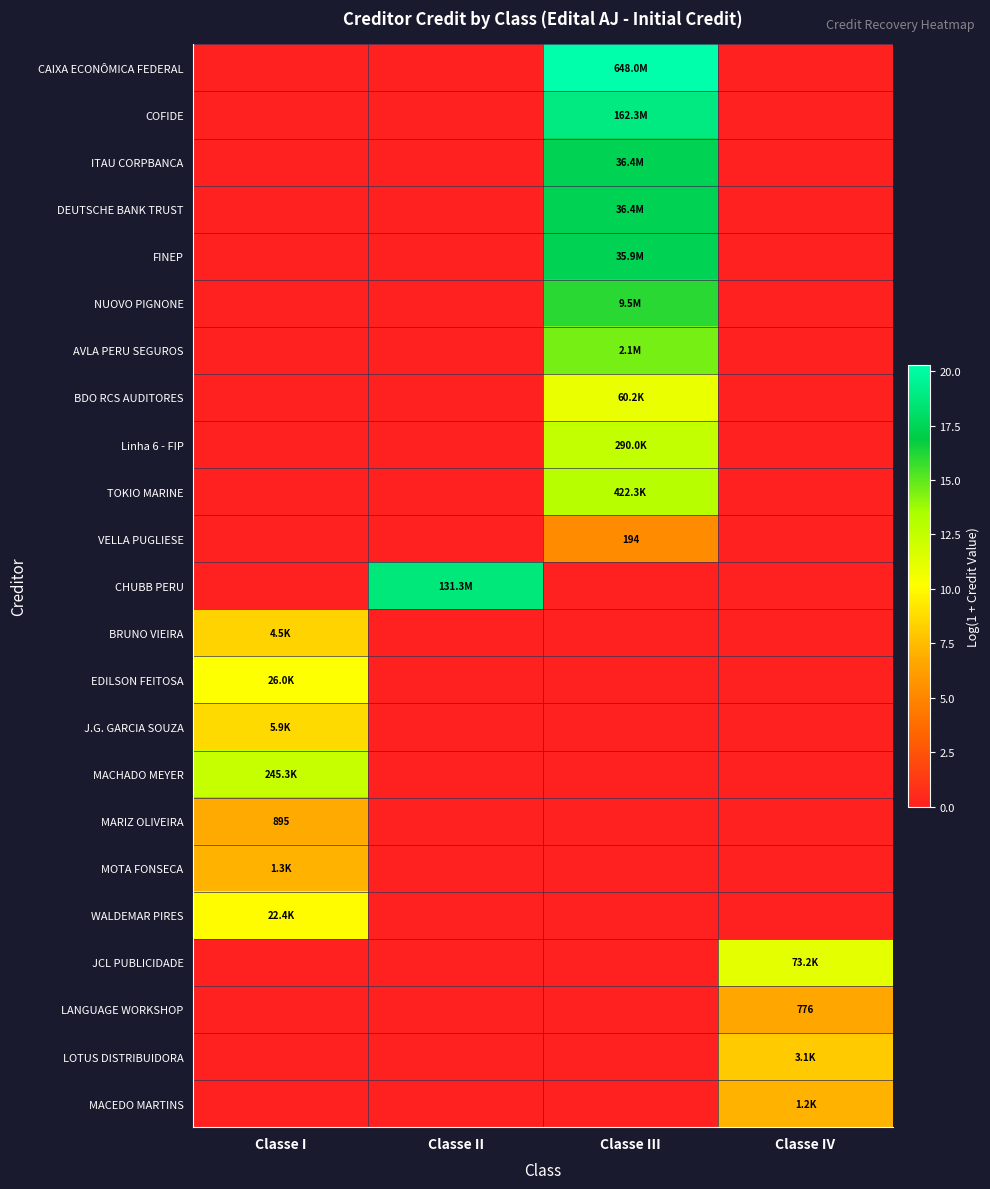

At Classe IV, list the series in order from smallest to largest.

CAIXA ECONÔMICA FEDERAL, COFIDE, ITAU CORPBANCA, DEUTSCHE BANK TRUST, FINEP, NUOVO PIGNONE, AVLA PERU SEGUROS, BDO RCS AUDITORES, Linha 6 - FIP, TOKIO MARINE, VELLA PUGLIESE, CHUBB PERU, BRUNO VIEIRA, EDILSON FEITOSA, J.G. GARCIA SOUZA, MACHADO MEYER, MARIZ OLIVEIRA, MOTA FONSECA, WALDEMAR PIRES, LANGUAGE WORKSHOP, MACEDO MARTINS, LOTUS DISTRIBUIDORA, JCL PUBLICIDADE